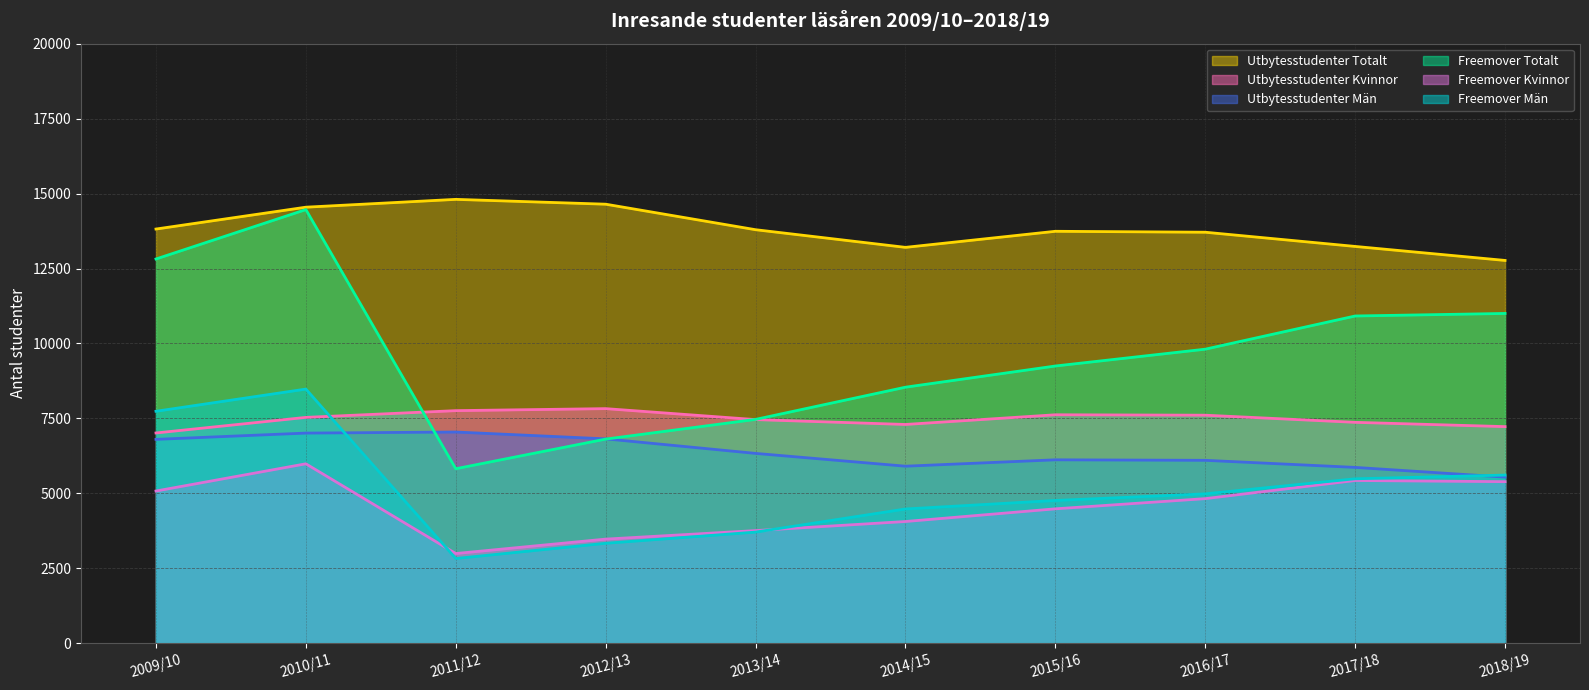

Between which two adjacent categories do Freemover Män and Freemover Kvinnor first intersect?

2010/11 and 2011/12